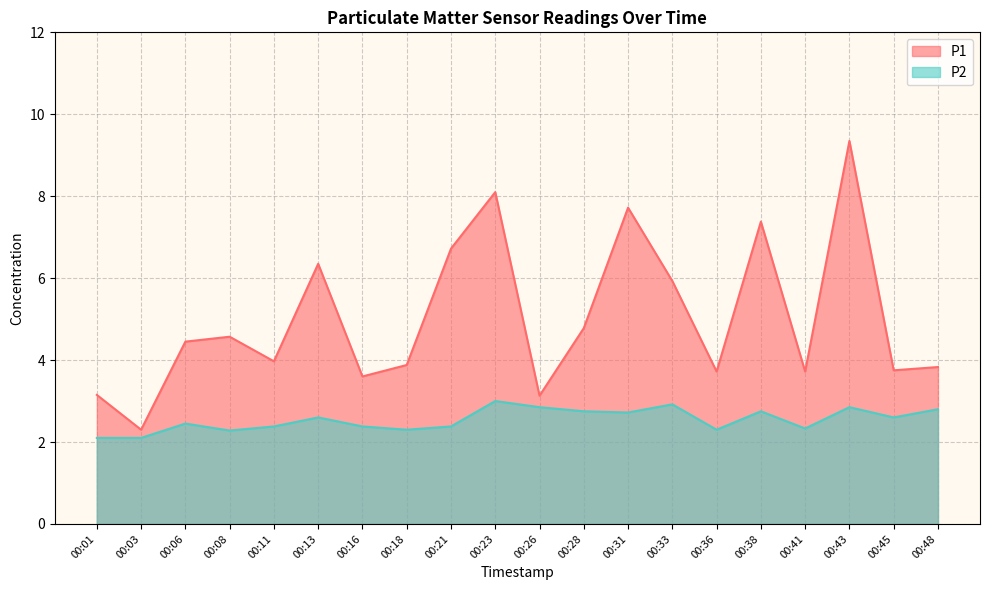

What value does the P2 series have at 00:36?

2.3